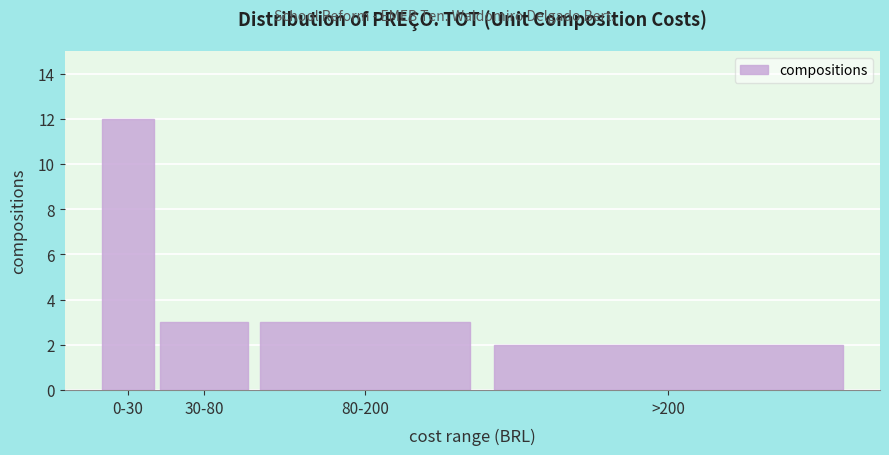

Reading left to right, list all the values displayed in this chart.

0-30=12	30-80=3	80-200=3	>200=2